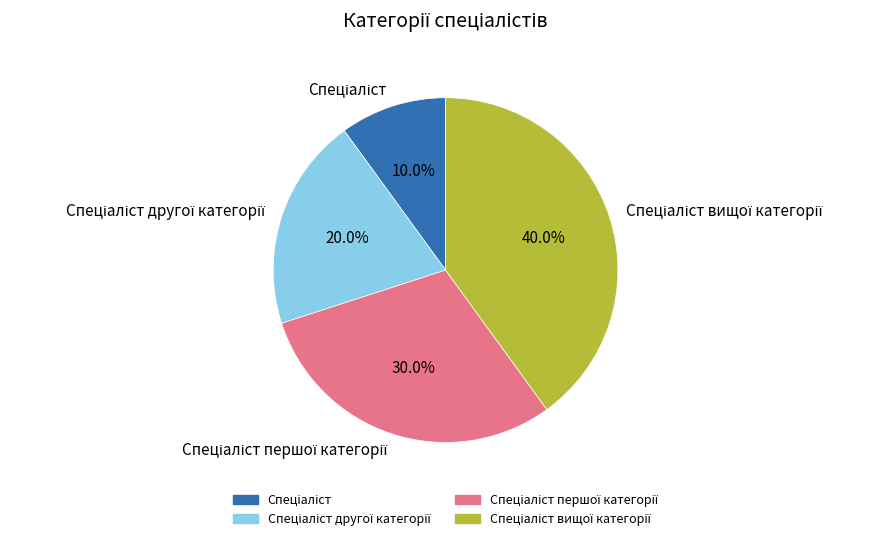

Does any single category account for the majority?

No